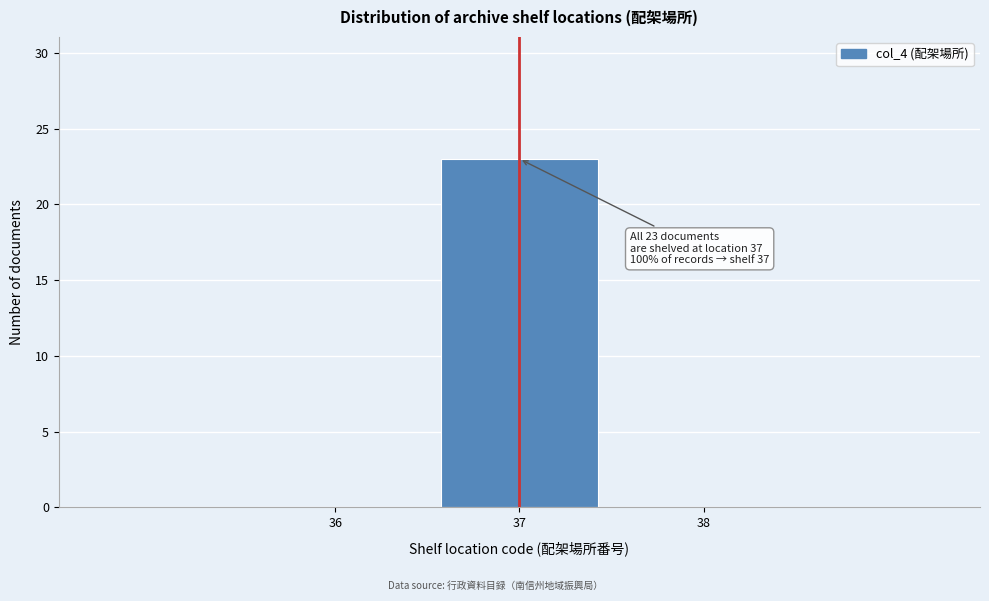

Which range on the x-axis has the tallest bar?

36.5 to 37.5